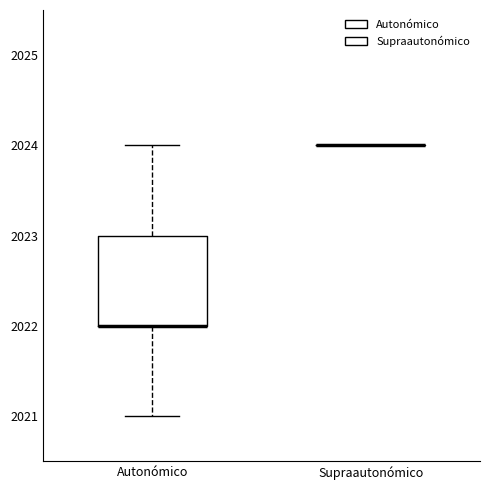

Reading left to right, read every box against the y-axis: the position of its median line, the range the box covers, and the ends of its whiskers. The values are not printed on the chart, so give them approximately, as read against the axis.

Autonómico: median 2022 (drawn on the box's lower edge), box 2022 to 2023, whiskers 2021 to 2024
Supraautonómico: box collapsed to a line at 2024, whiskers 2024 to 2024